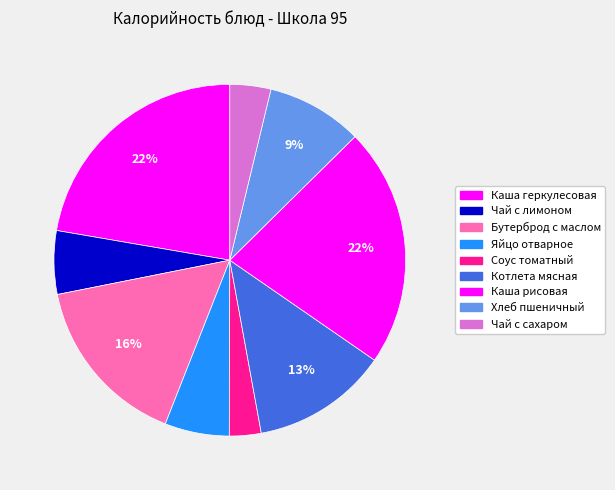

How many slices are in this pie chart?

9